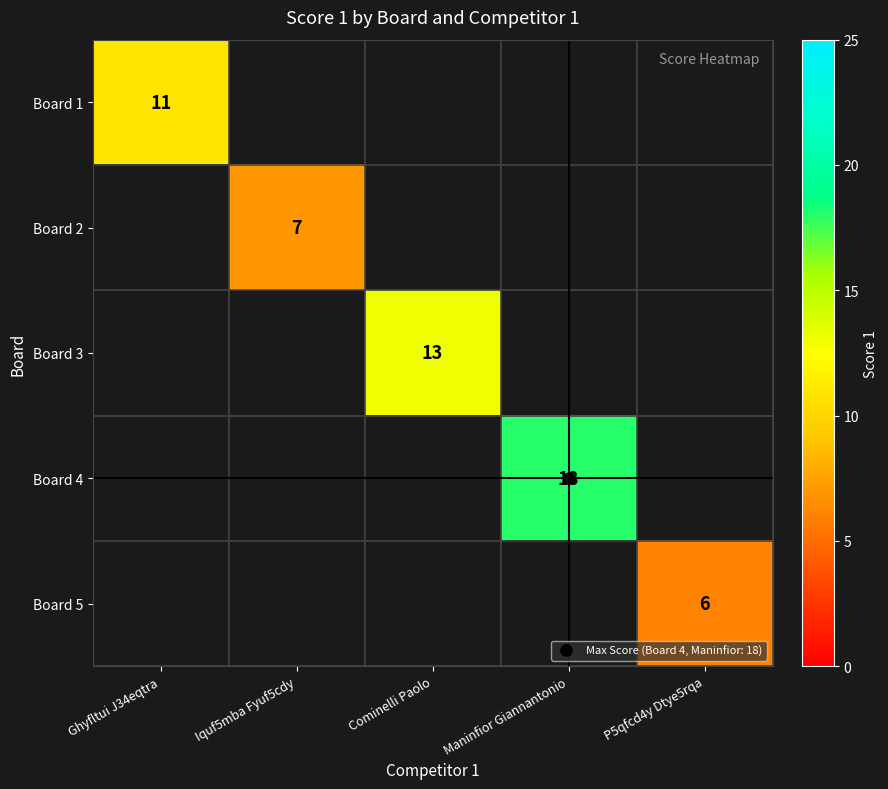

What is the minimum value shown in the chart?

6.0